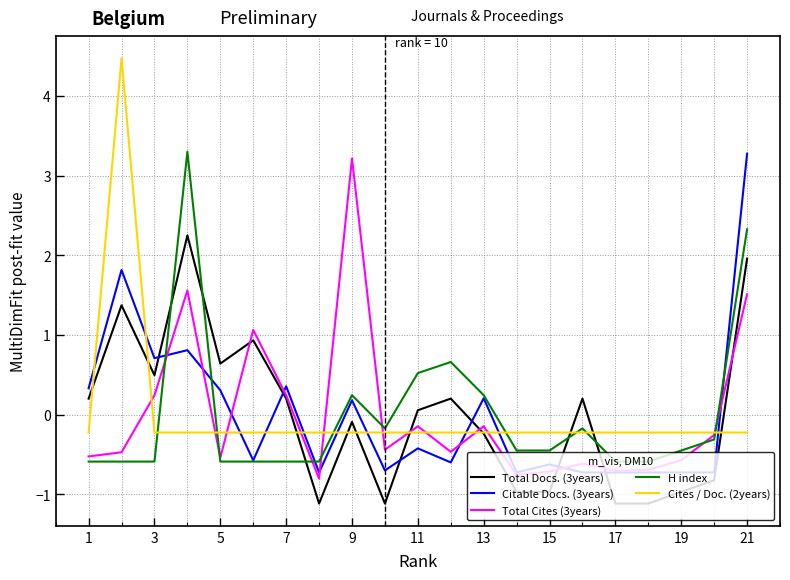

What is the highest value of the Total Docs. (3years) series?

2.3